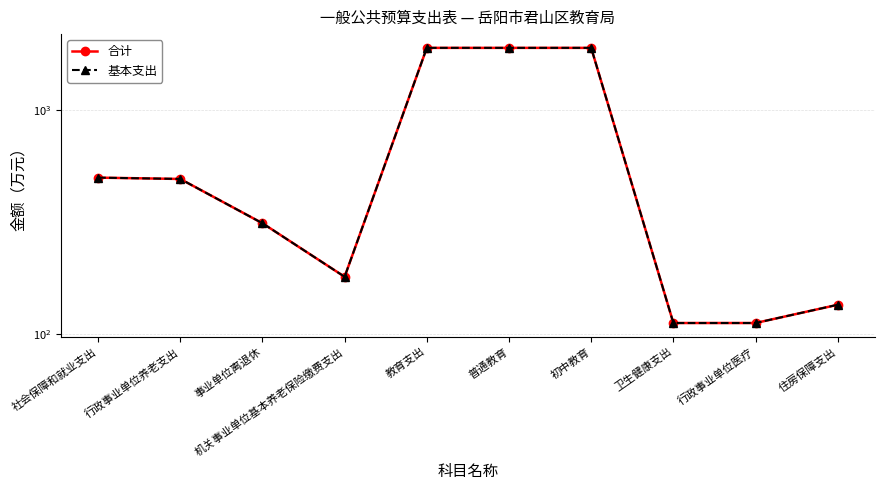

Where is 基本支出 nearest to the value 1005?

社会保障和就业支出